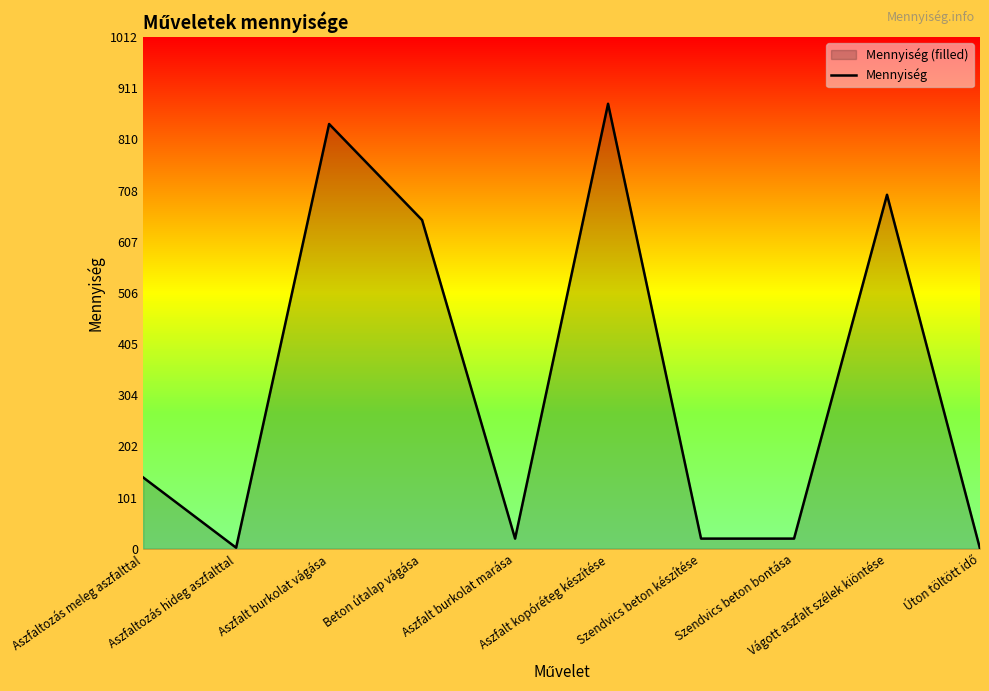

At which category does the data reach its first local peak?

Aszfalt burkolat vágása